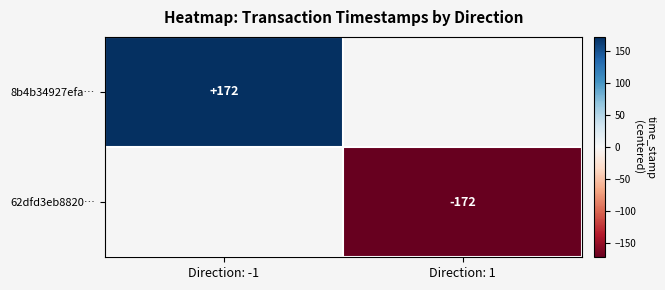

The 62dfd3eb8820… series shows -299.6 at Direction: 1. True or false?

False